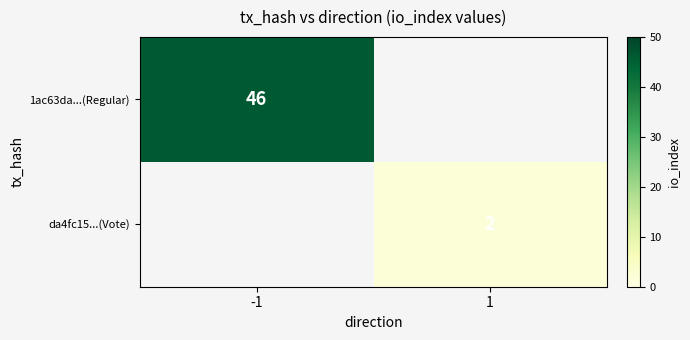

Which has a higher value, 1 or -1?

-1